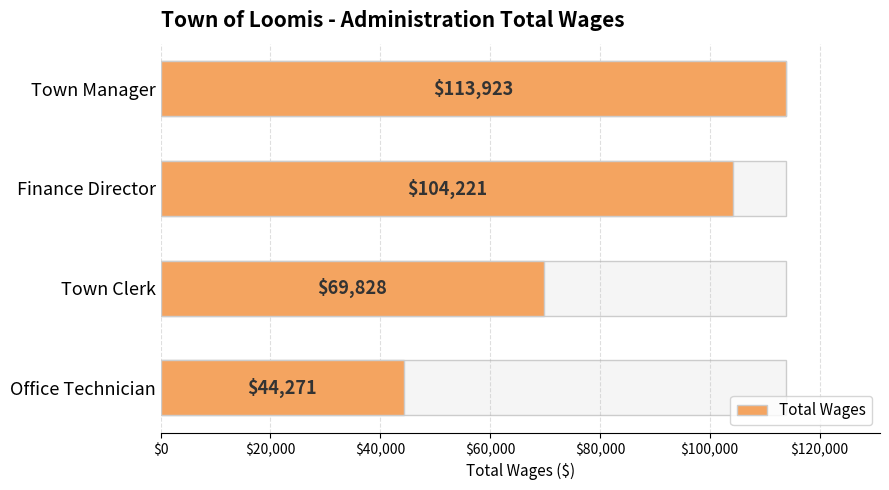

What is the value of the 3rd bar from the left?

69828